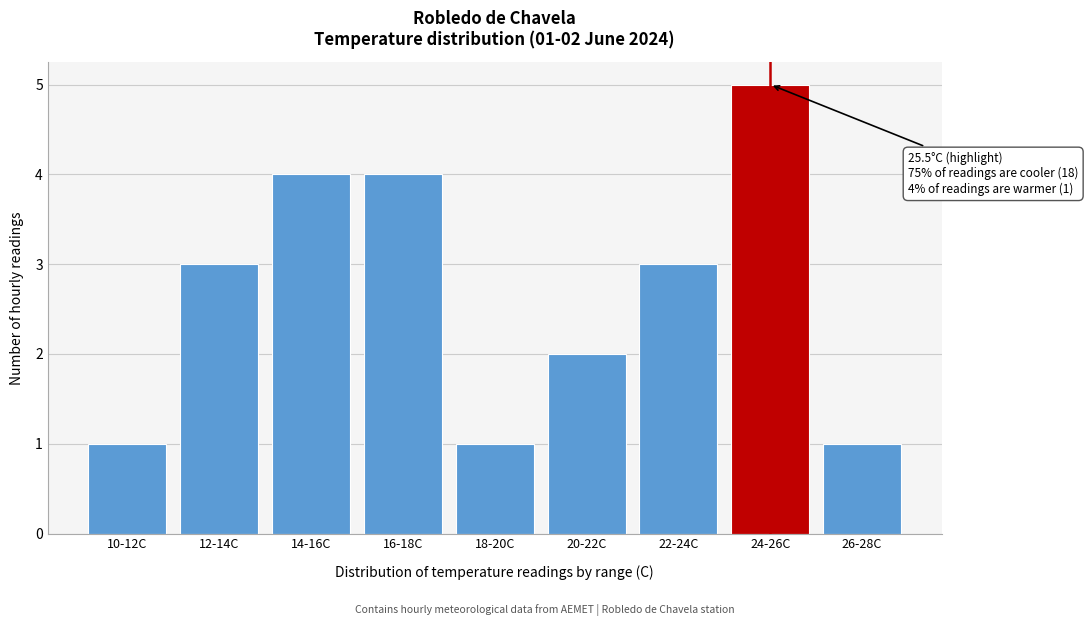

Reading left to right, what are all the values shown in this chart?

1	3	4	4	1	2	3	5	1